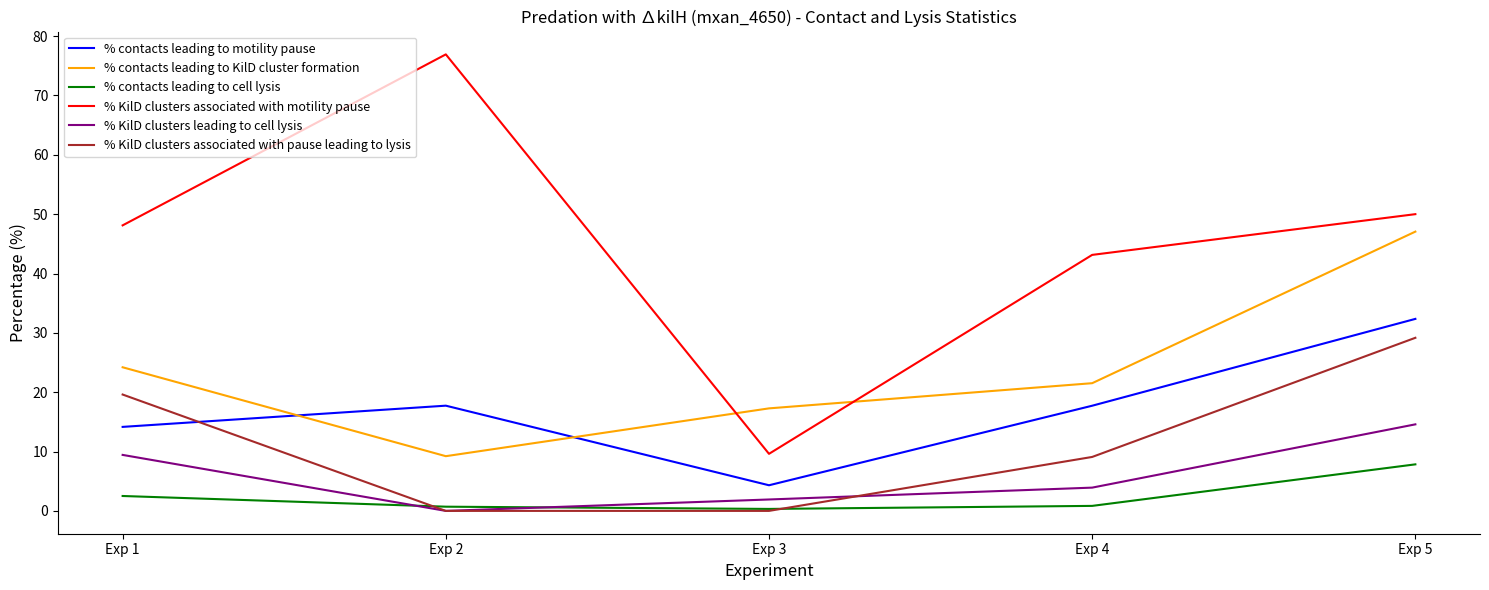

Is the value of % KilD clusters leading to cell lysis at Exp 4 greater than the value of % contacts leading to KilD cluster formation at Exp 3?

No